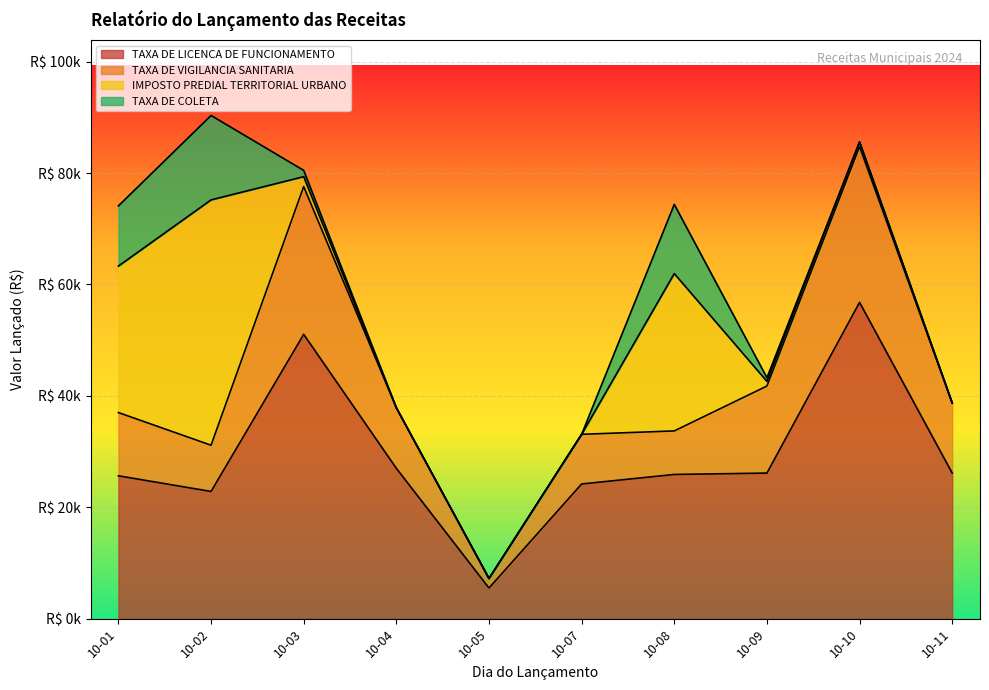

List the labels in order of TAXA DE LICENCA DE FUNCIONAMENTO value, largest first.

10-10, 10-03, 10-04, 10-09, 10-11, 10-08, 10-01, 10-07, 10-02, 10-05